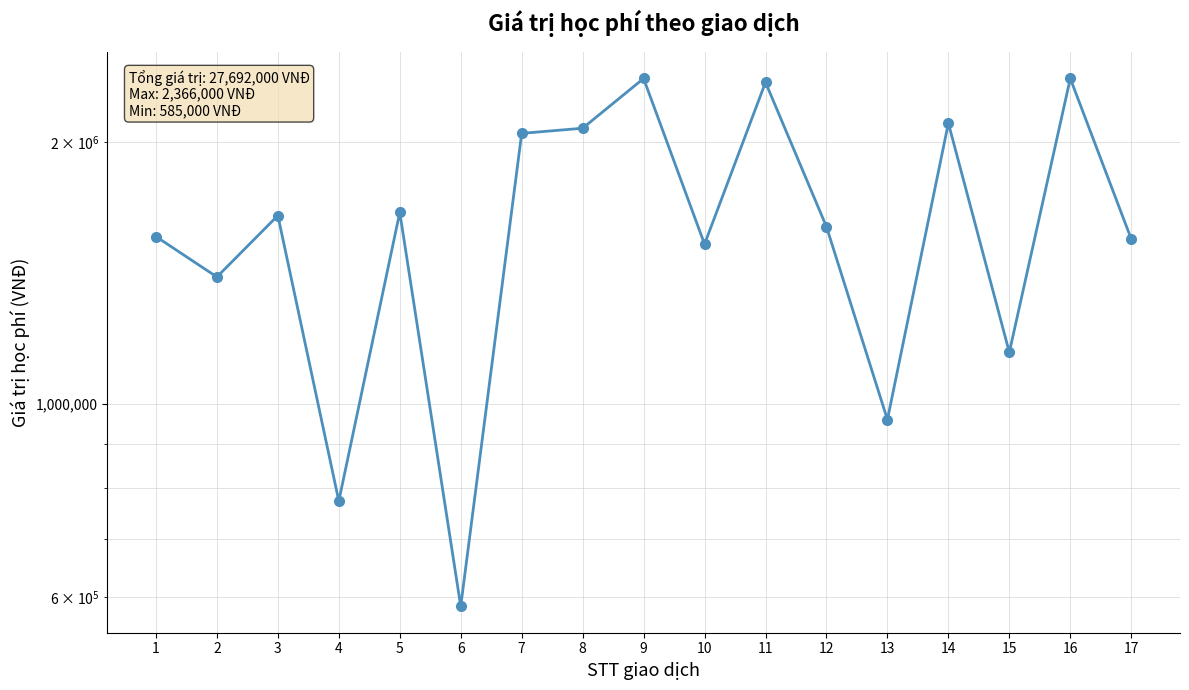

List the labels in order of value, smallest first.

6, 4, 13, 15, 2, 10, 17, 1, 12, 3, 5, 7, 8, 14, 11, 9, 16